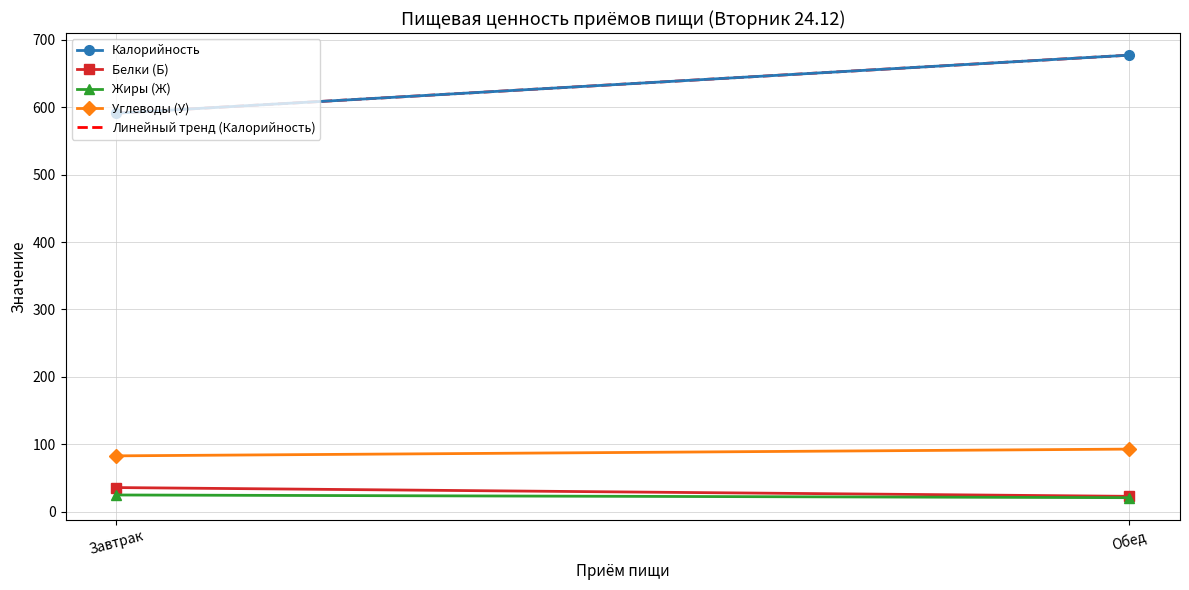

Where is Жиры (Ж) nearest to the value 23?

Завтрак